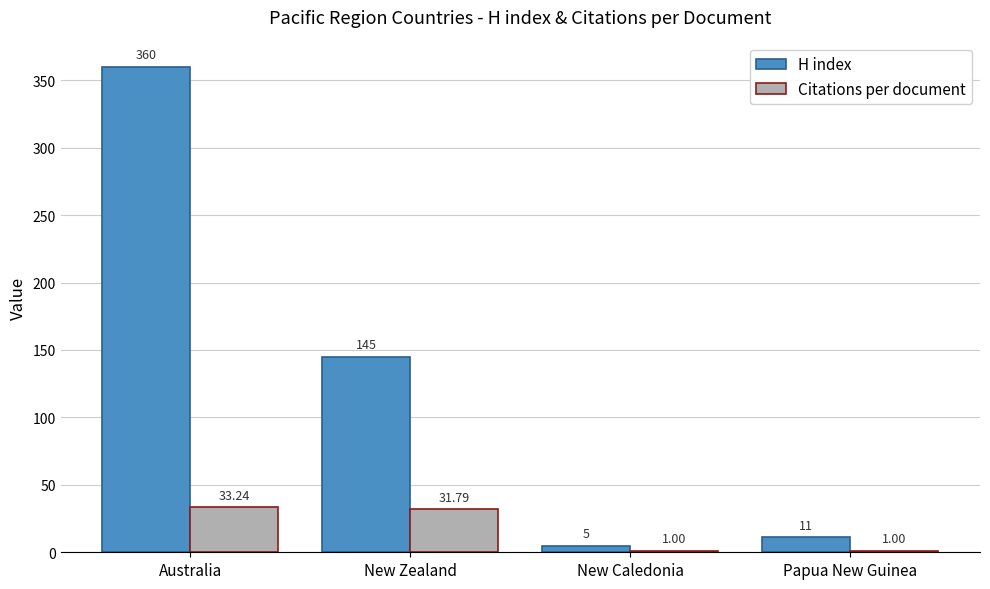

Is the value of H index at New Zealand greater than the value of Citations per document at Papua New Guinea?

Yes